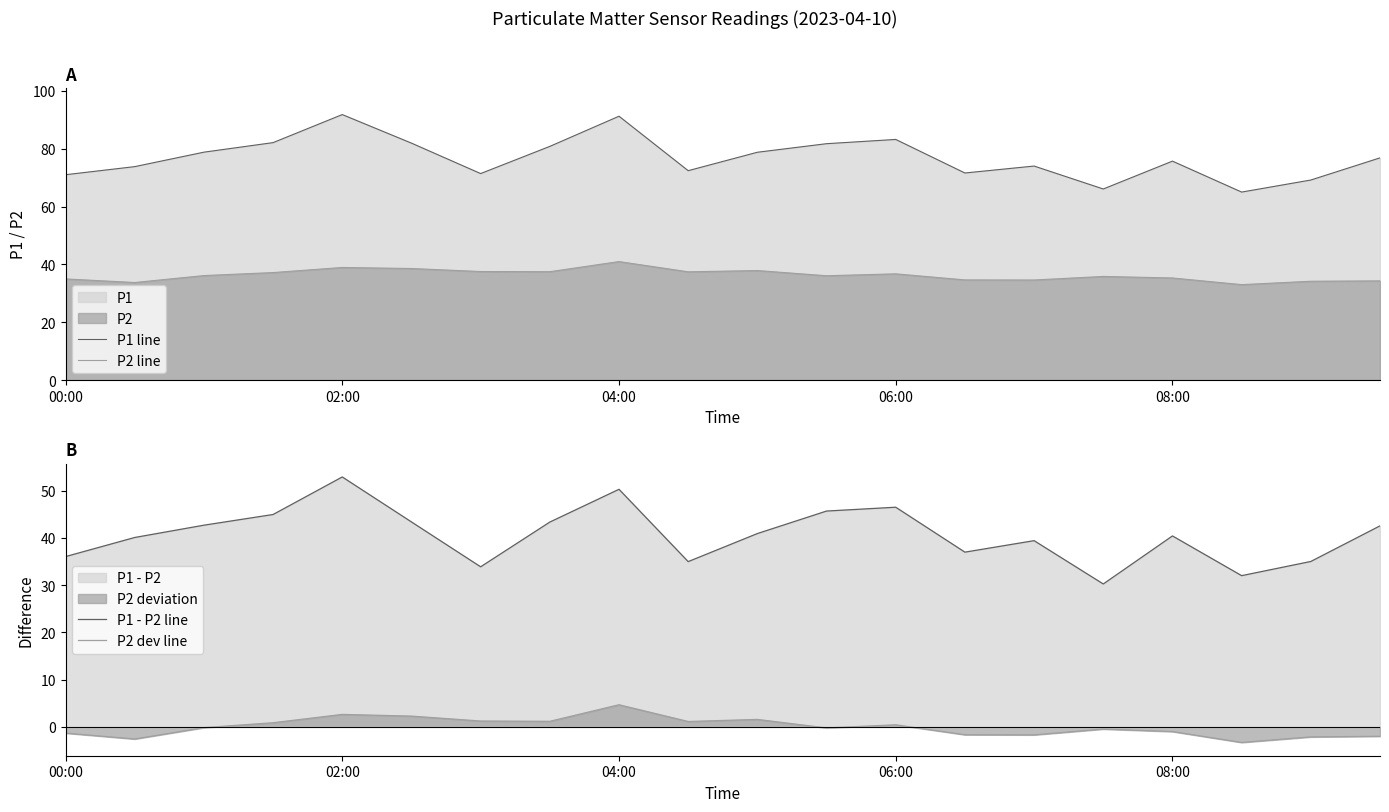

What is the maximum value for P1 line?

91.8